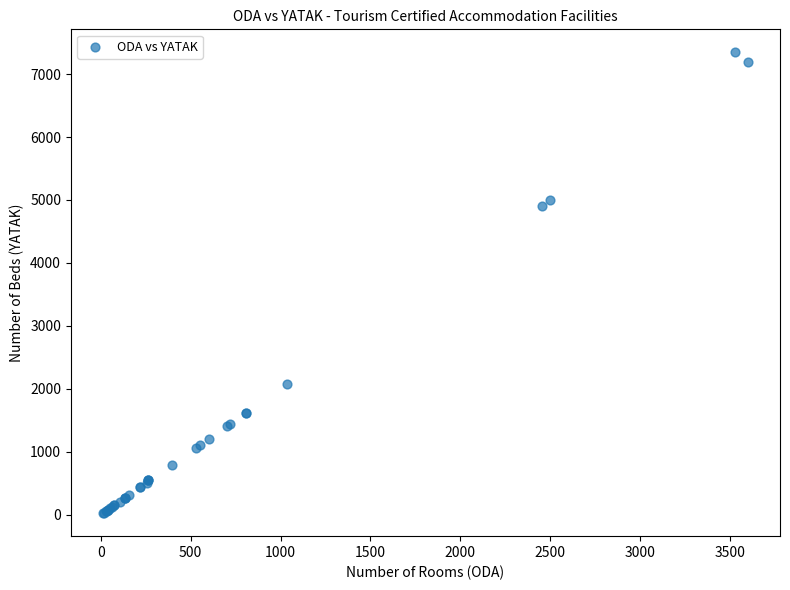

What Y value in the scatter plot is closest to 3684?

4909